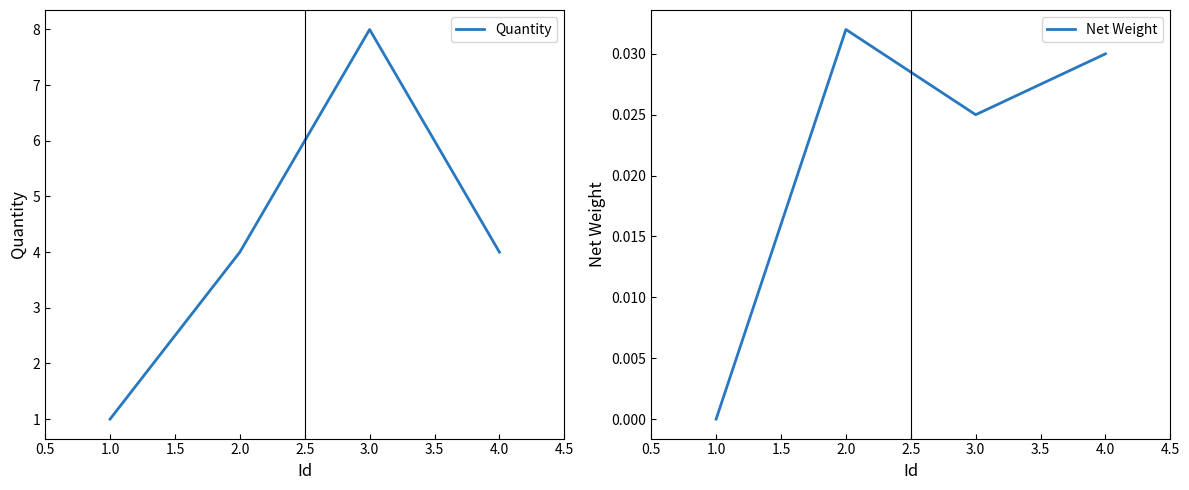

How many interior local peaks does the Quantity series have?

1